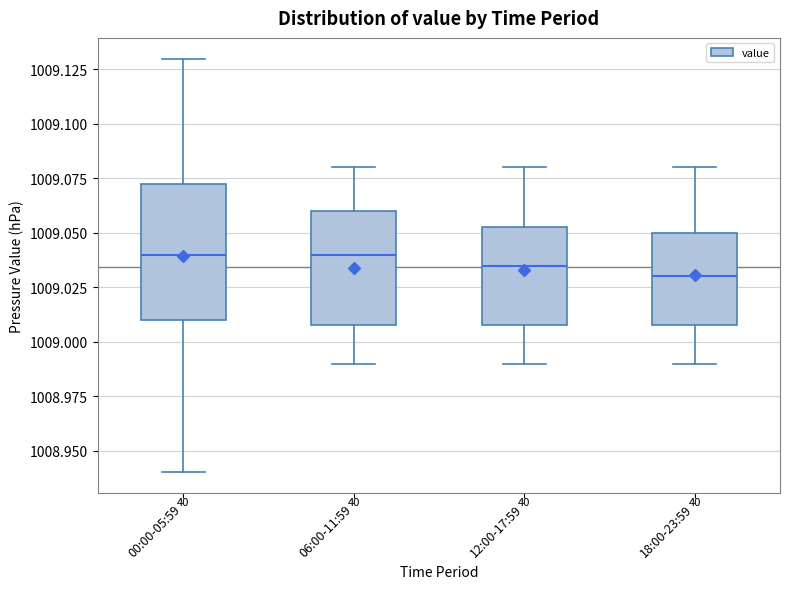

Reading left to right, read every box against the y-axis: the position of its median line, the range the box covers, and the ends of its whiskers. The values are not printed on the chart, so give them approximately, as read against the axis.

00:00-05:59: median 1009.040, box 1009.010 to 1009.075, whiskers 1008.940 to 1009.130
06:00-11:59: median 1009.040, box 1009.010 to 1009.060, whiskers 1008.990 to 1009.080
12:00-17:59: median 1009.035, box 1009.010 to 1009.055, whiskers 1008.990 to 1009.080
18:00-23:59: median 1009.030, box 1009.010 to 1009.050, whiskers 1008.990 to 1009.080